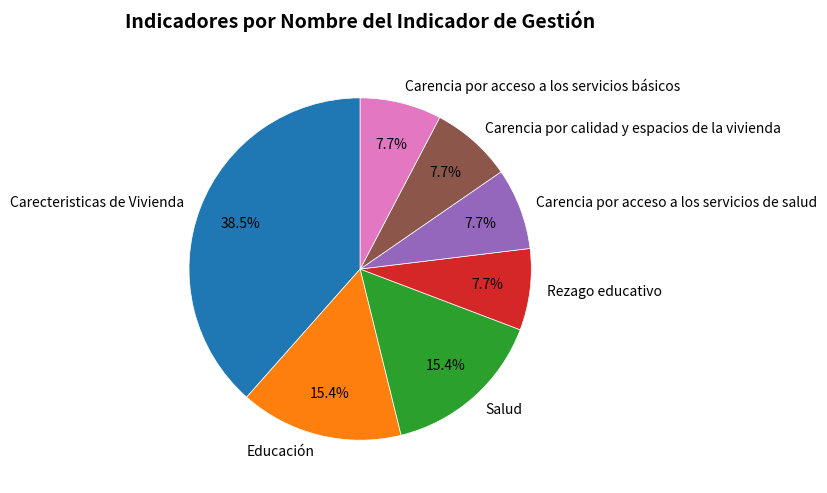

Is there a majority slice in this chart?

No